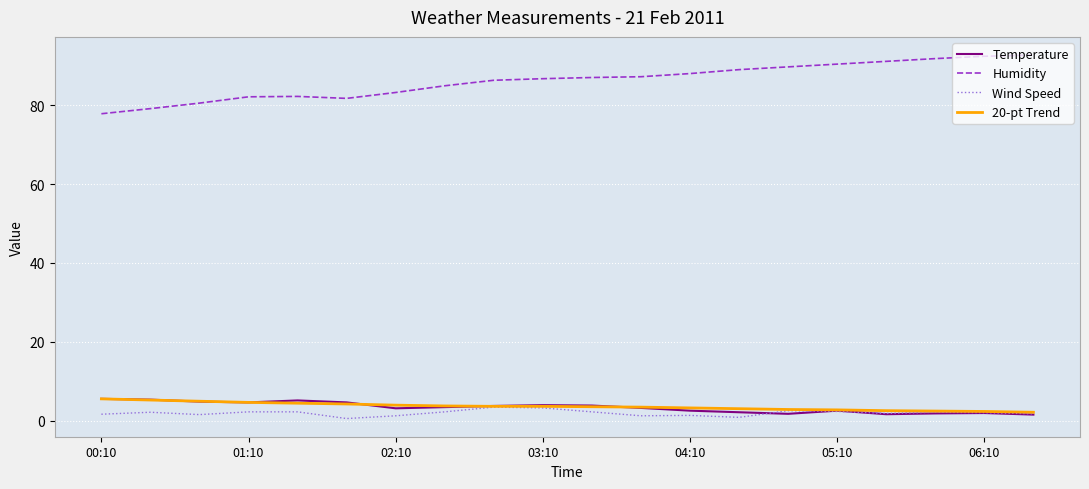

Is this an area chart (filled region under the line)?

No